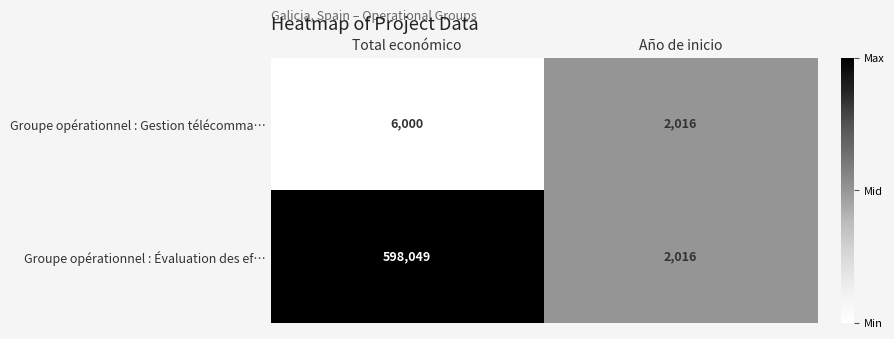

Which series changed the most between Total económico and Año de inicio?

Groupe opérationnel : Évaluation des ef…